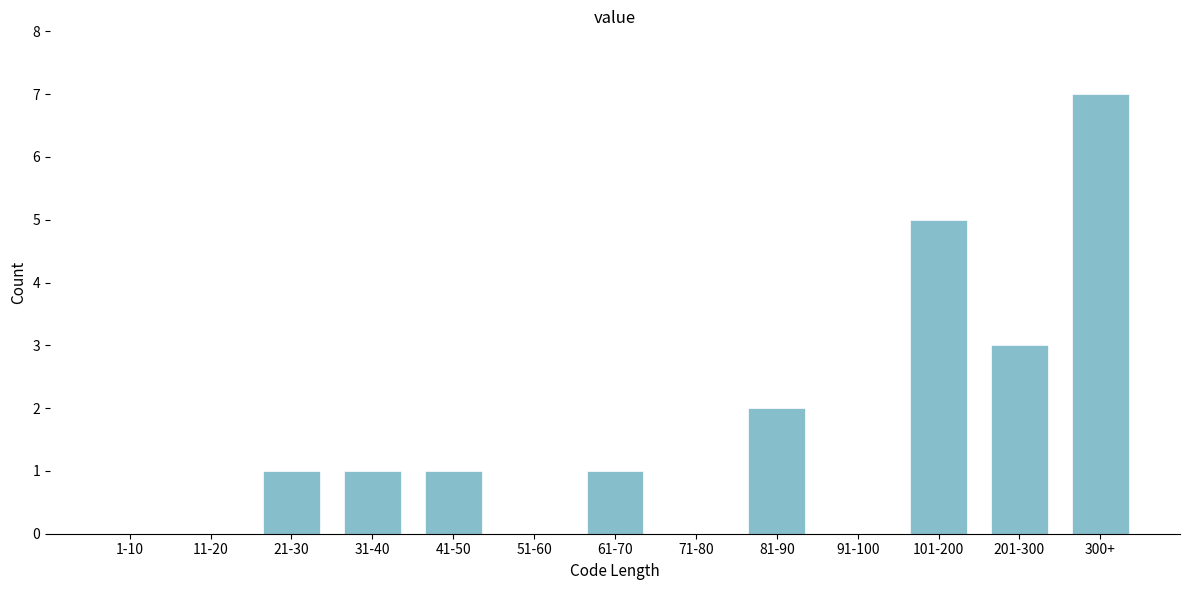

Reading left to right, transcribe all the data shown in this chart.

1-10=0	11-20=0	21-30=1	31-40=1	41-50=1	51-60=0	61-70=1	71-80=0	81-90=2	91-100=0	101-200=5	201-300=3	300+=7